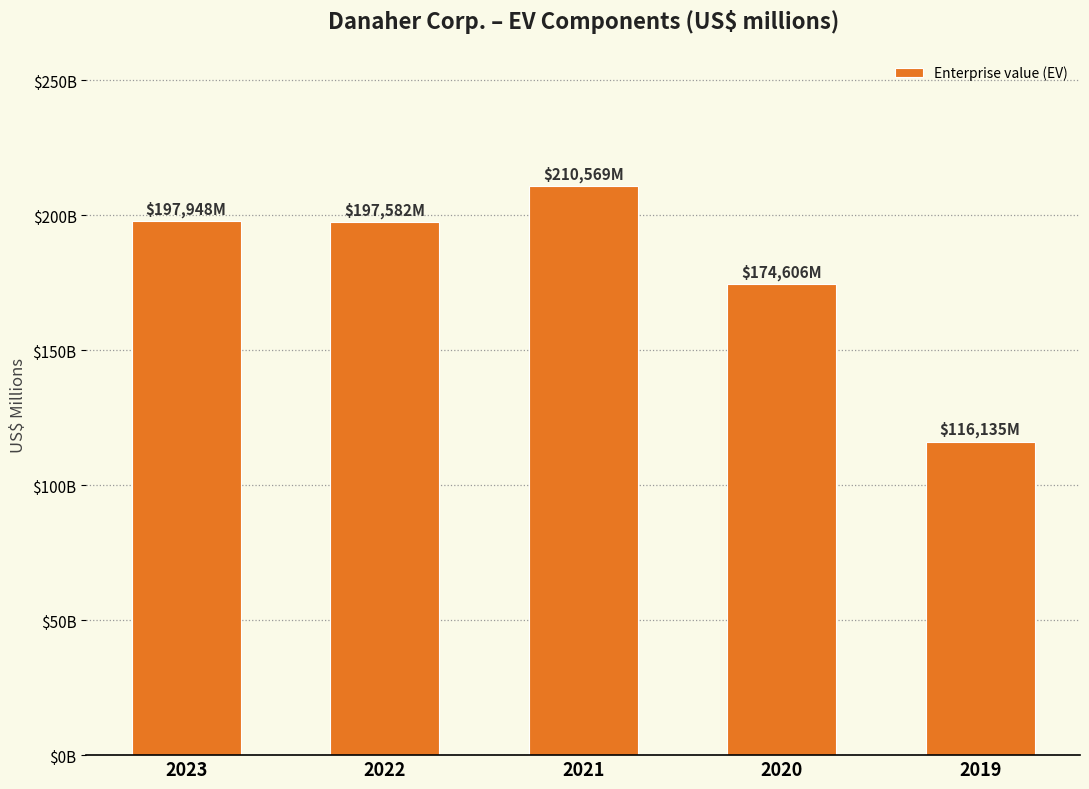

Are the bars horizontal?

No